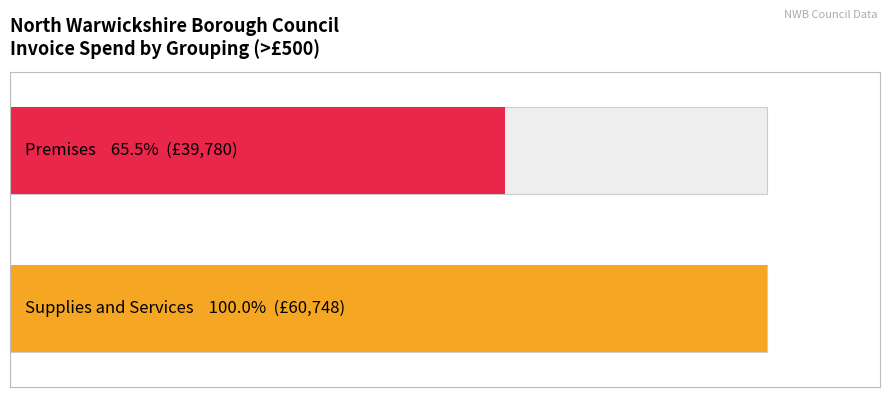

What is the greatest value displayed?

100.0